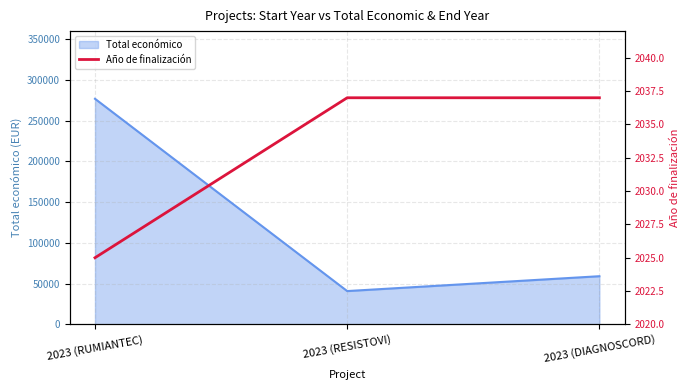

At which label does Total económico reach its minimum?

2023 (RESISTOVI)